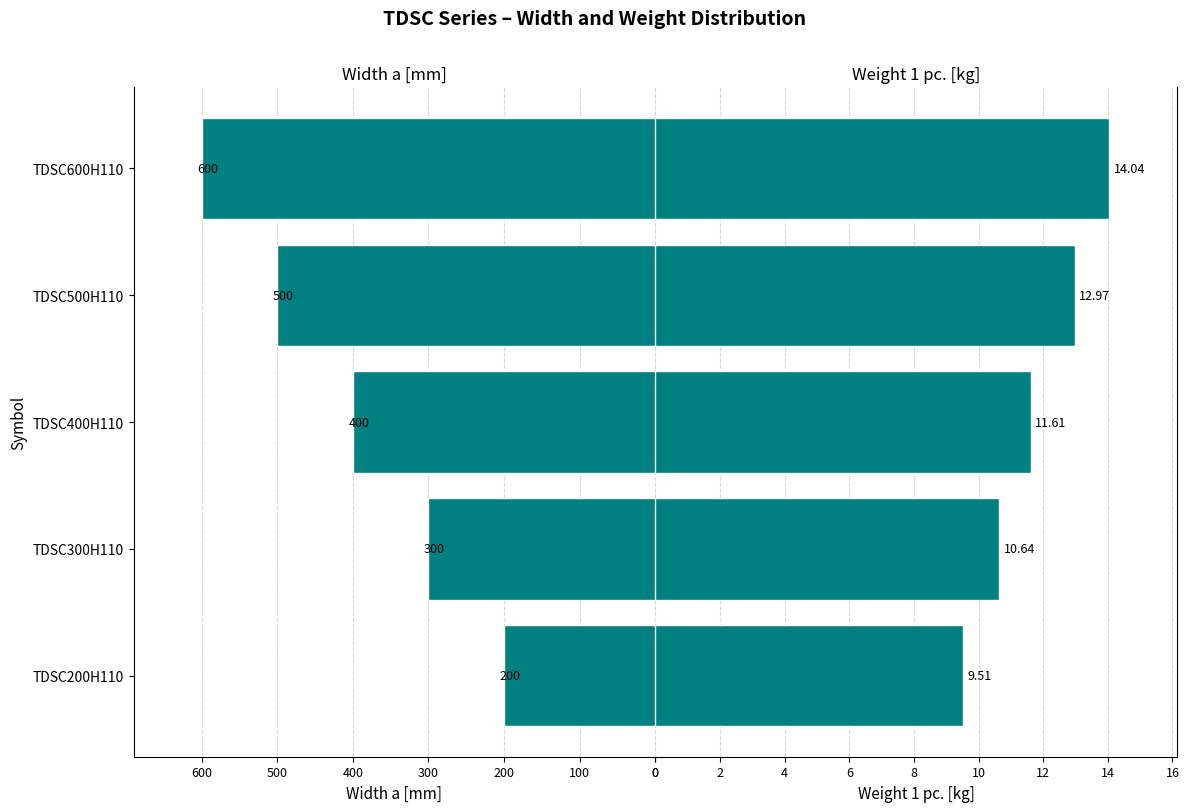

Rank the series by their maximum value, from highest to lowest.

Width a [mm], Weight 1 pc.